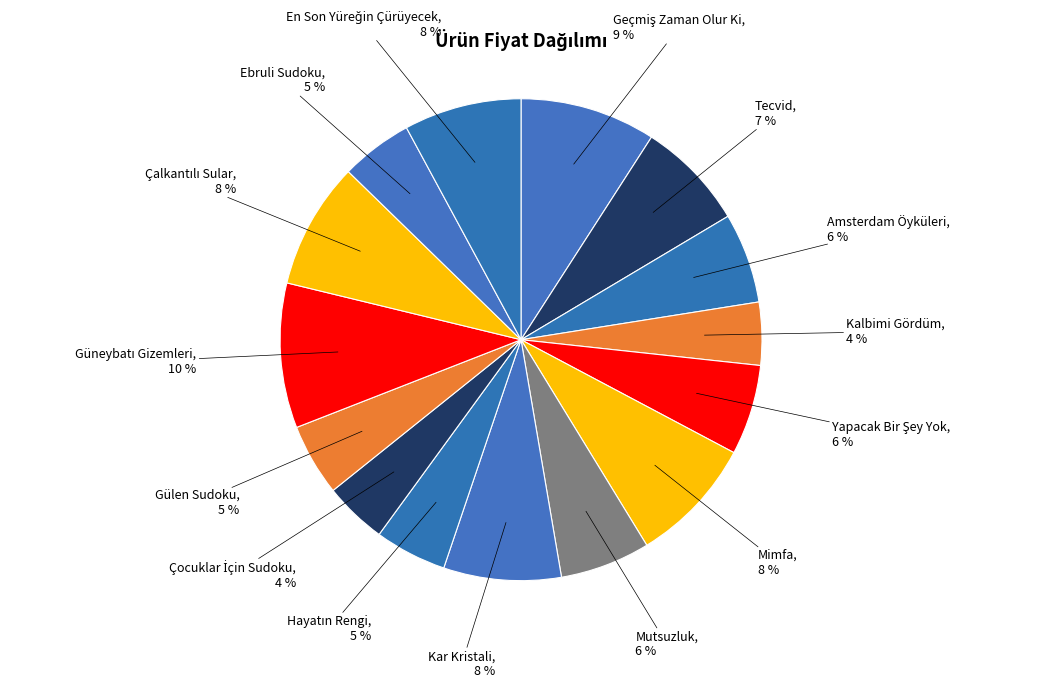

Does Kar Kristali represent more than half of the total?

No